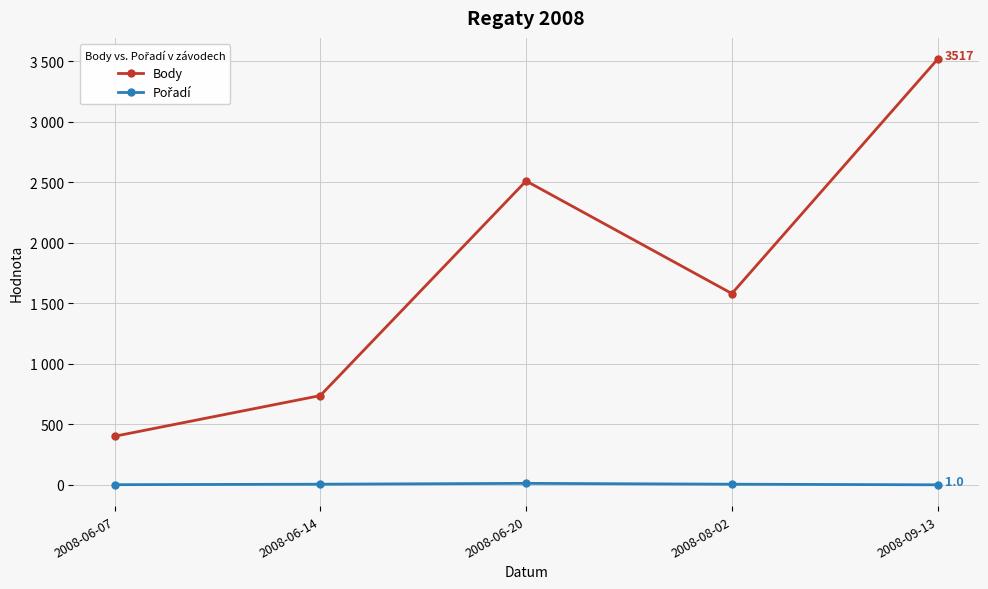

Rank the series by their average value, from highest to lowest.

Body, Pořadí